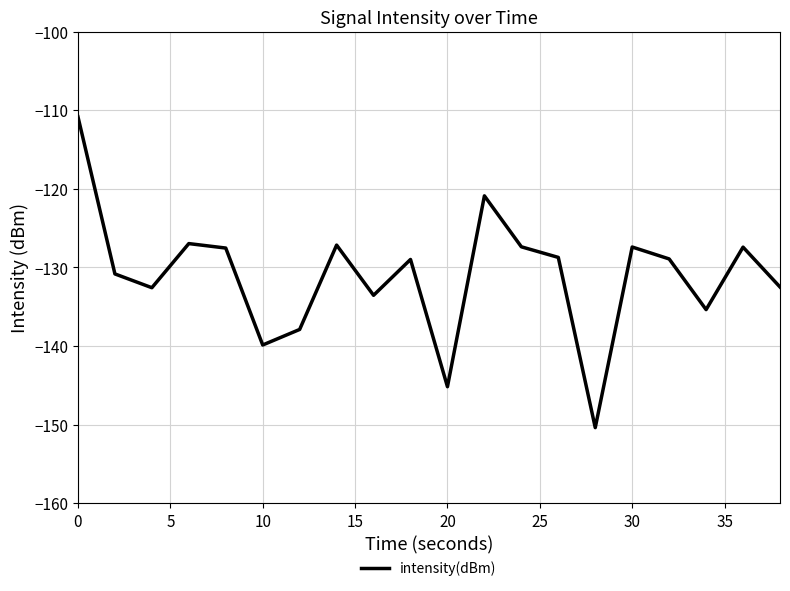

What is the minimum value shown in the chart?

-150.4